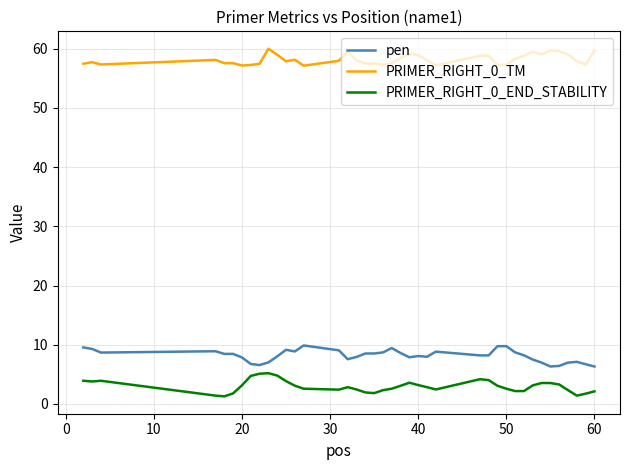

What are all the series names shown in the legend?

pen, PRIMER_RIGHT_0_TM, PRIMER_RIGHT_0_END_STABILITY